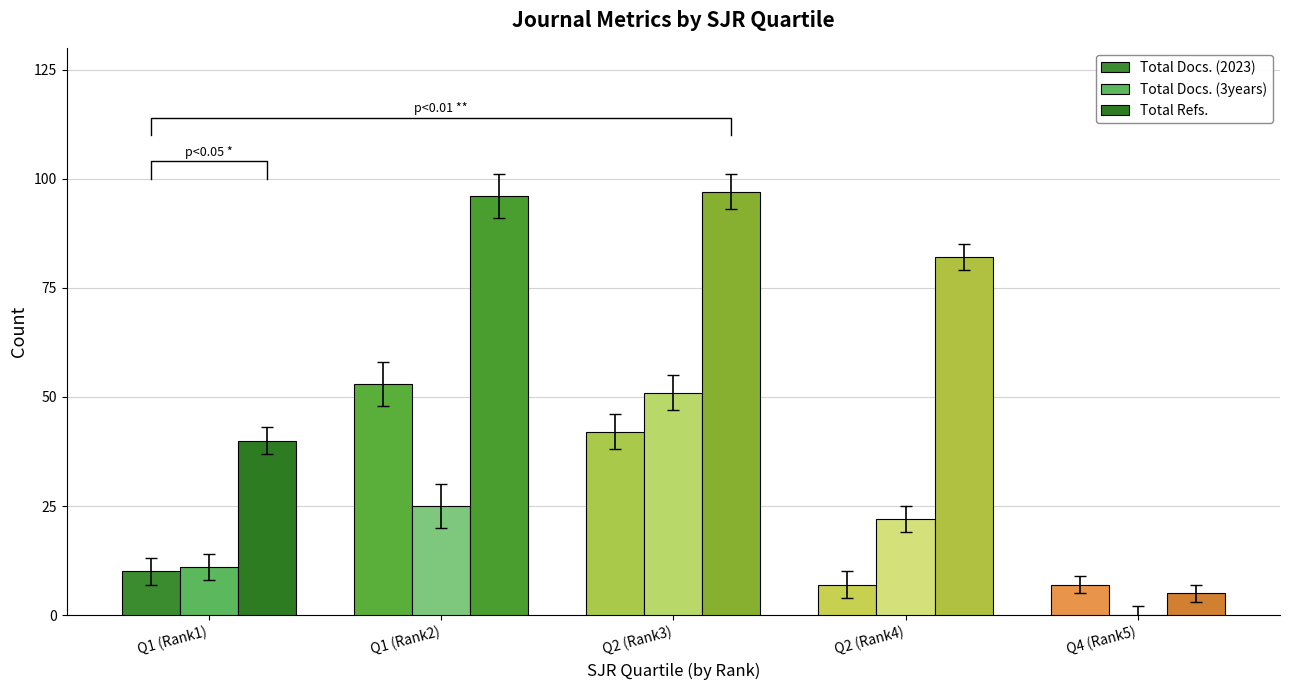

What is the total value across all series at Q4 (Rank5)?

12